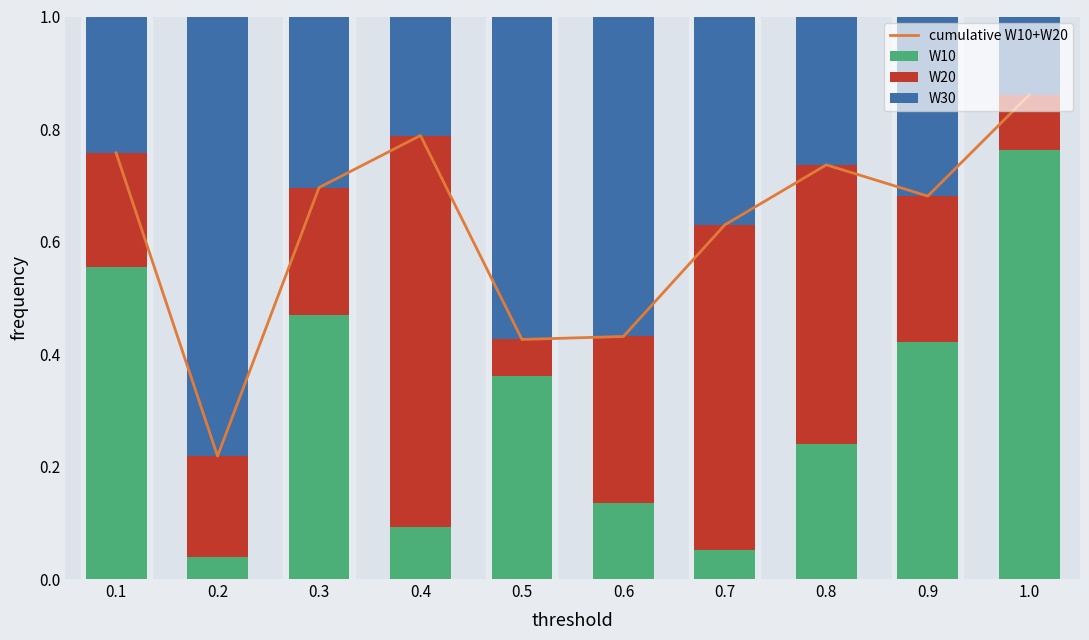

Rank the categories by W20 value from highest to lowest.

0.4, 0.7, 0.8, 0.6, 0.9, 0.3, 0.1, 0.2, 1.0, 0.5